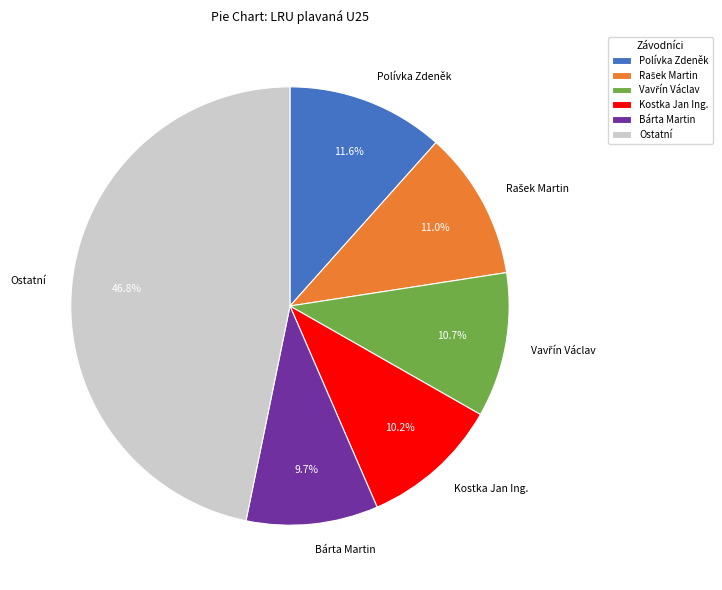

Does any single category account for the majority?

No